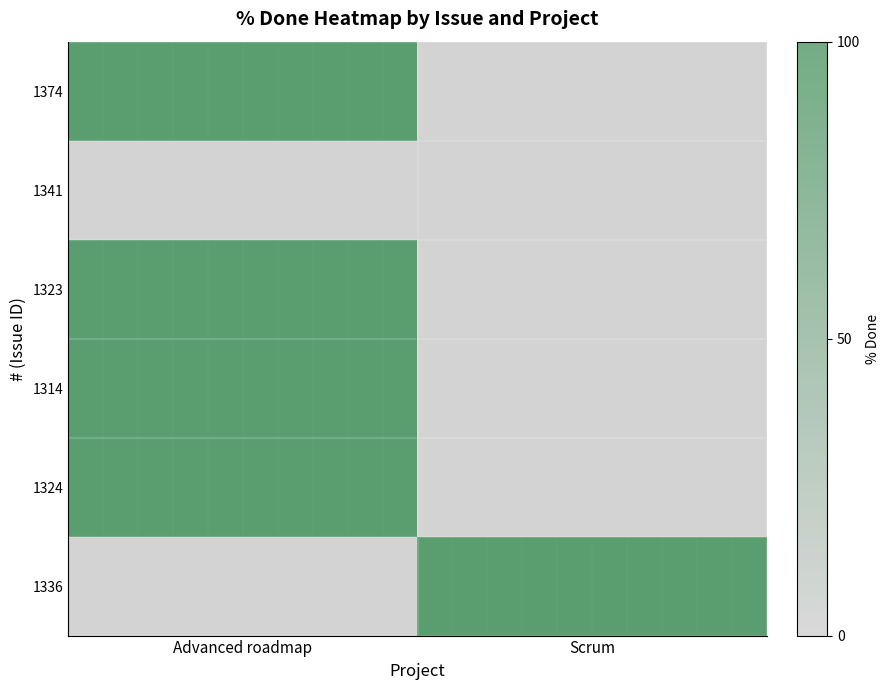

How many categories are shown in the chart?

2